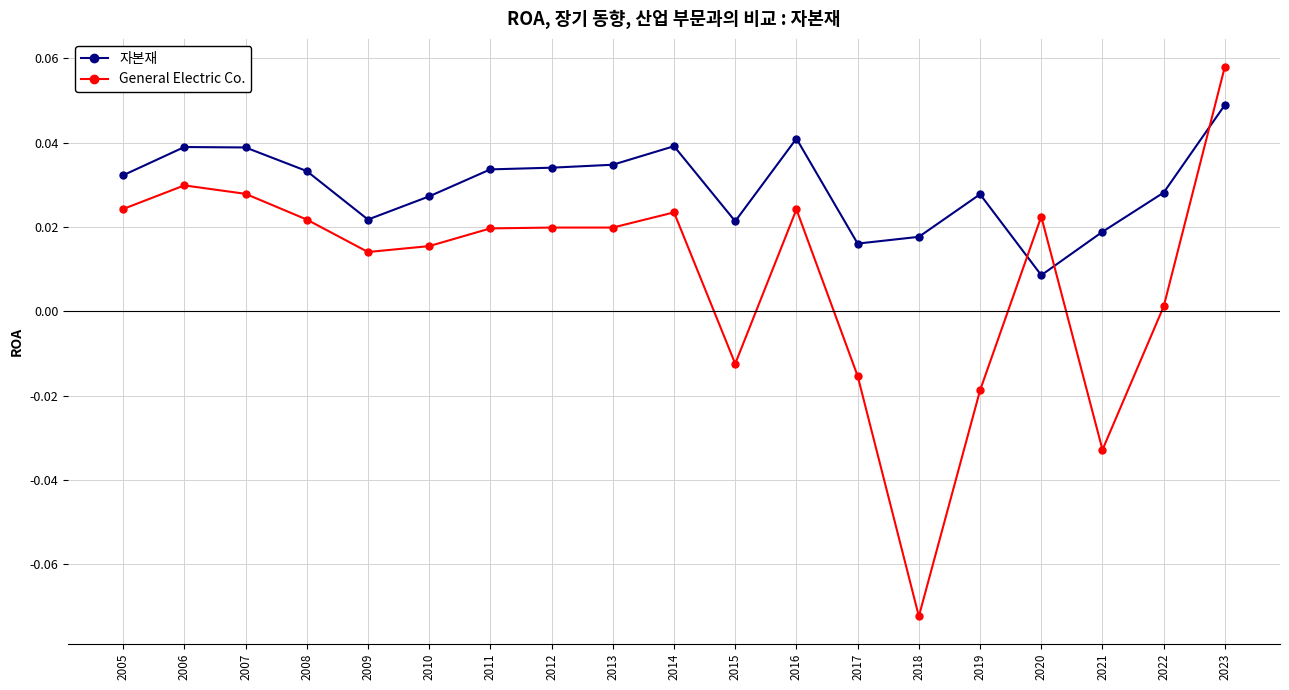

Which series has the largest total across all categories?

자본재